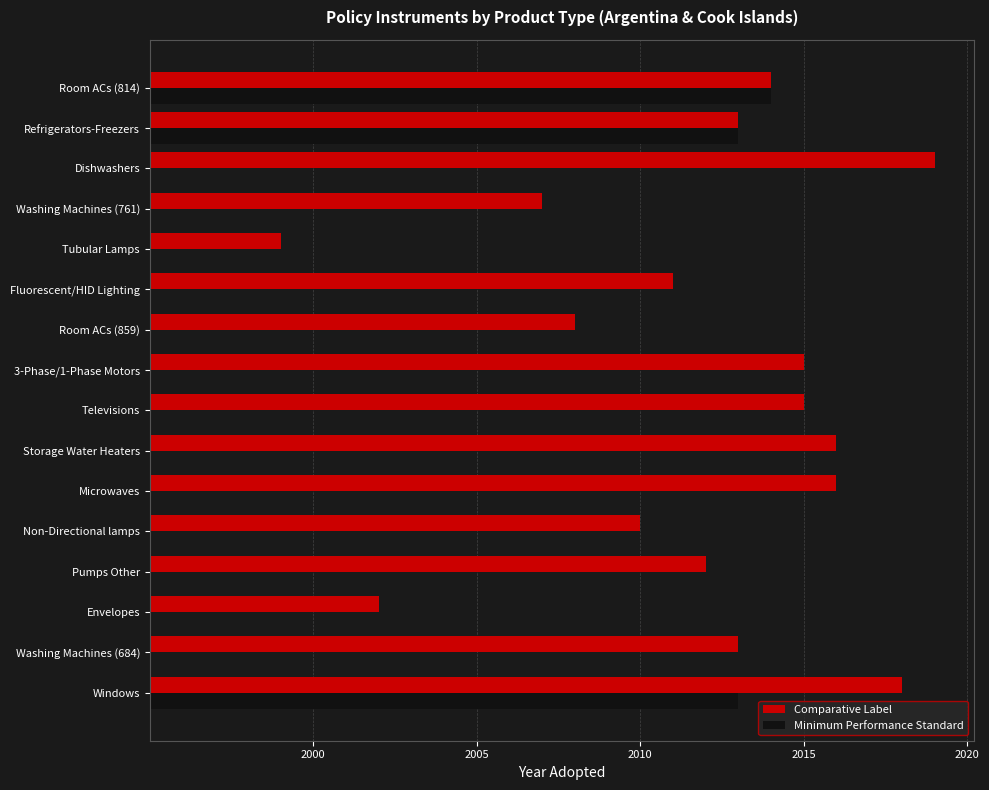

List the series in order of their overall mean, lowest first.

Minimum Performance Standard, Comparative Label